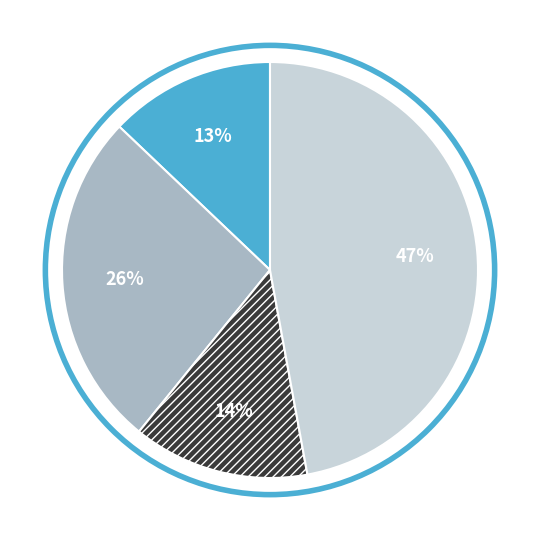

Is there any slice that represents more than half of the pie?

No